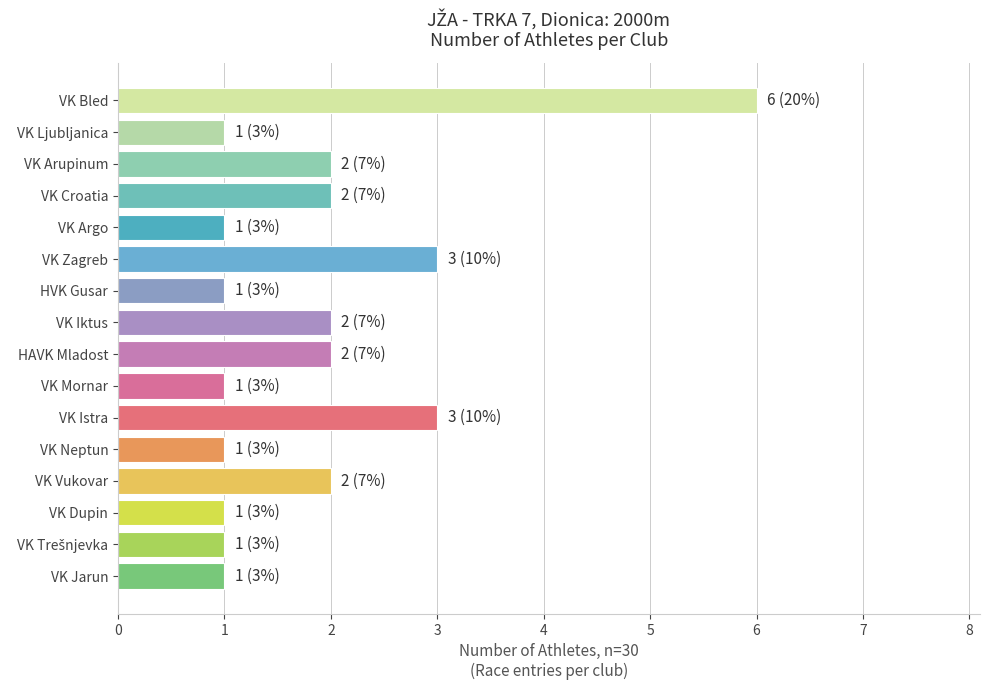

How many categories are shown in the chart?

16